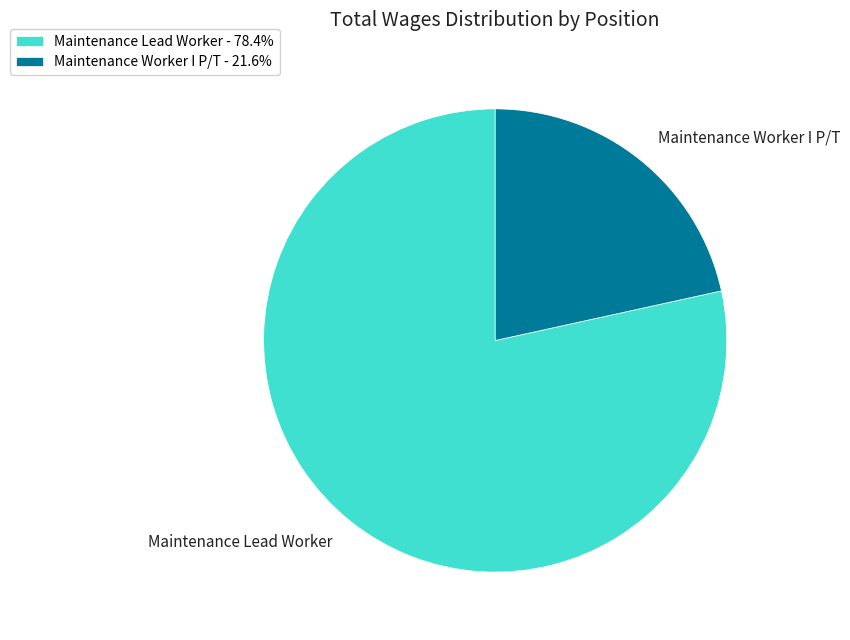

Is it true that Maintenance Worker I P/T is 29% of the pie?

False